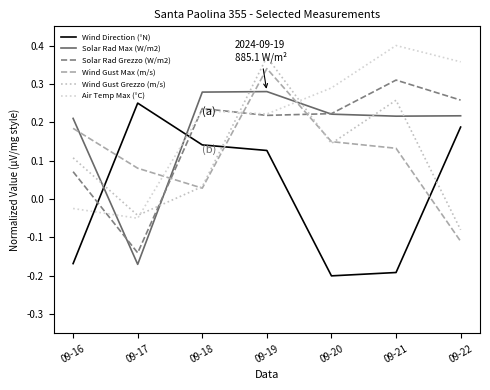

At which label is Wind Gust Max (m/s) closest to 0?

09-18